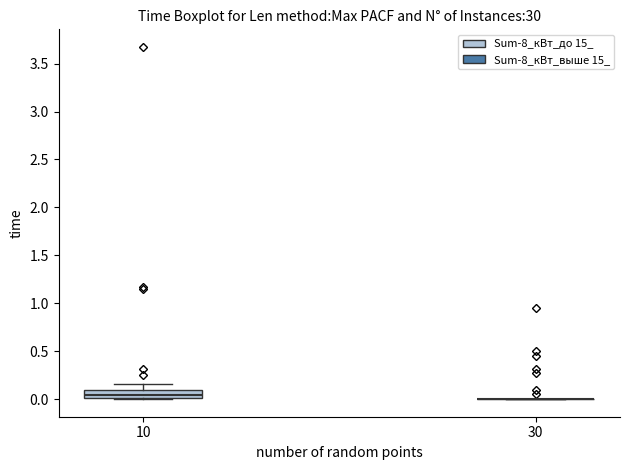

Reading left to right, read every box against the y-axis: the position of its median line, the range the box covers, and the ends of its whiskers. The values are not printed on the chart, so give them approximately, as read against the axis.

10: median 0.05, box 0.00 to 0.10, whiskers 0.00 to 0.15
30: box collapsed to a line at 0.00, whiskers 0.00 to 0.00